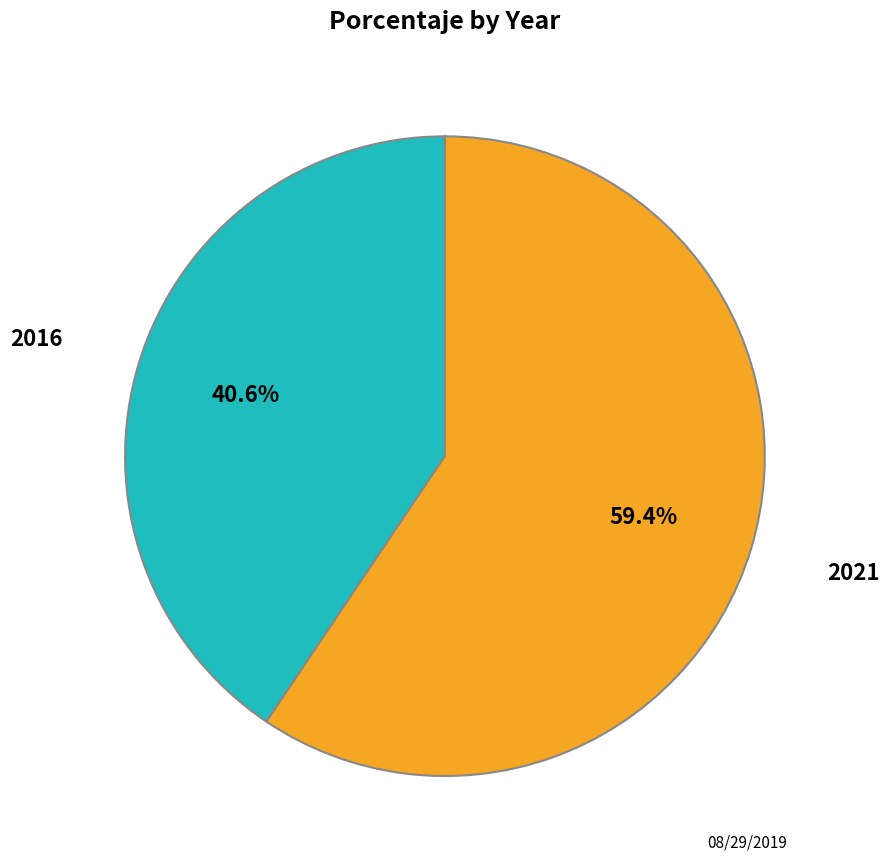

Count the number of slices in the pie.

2